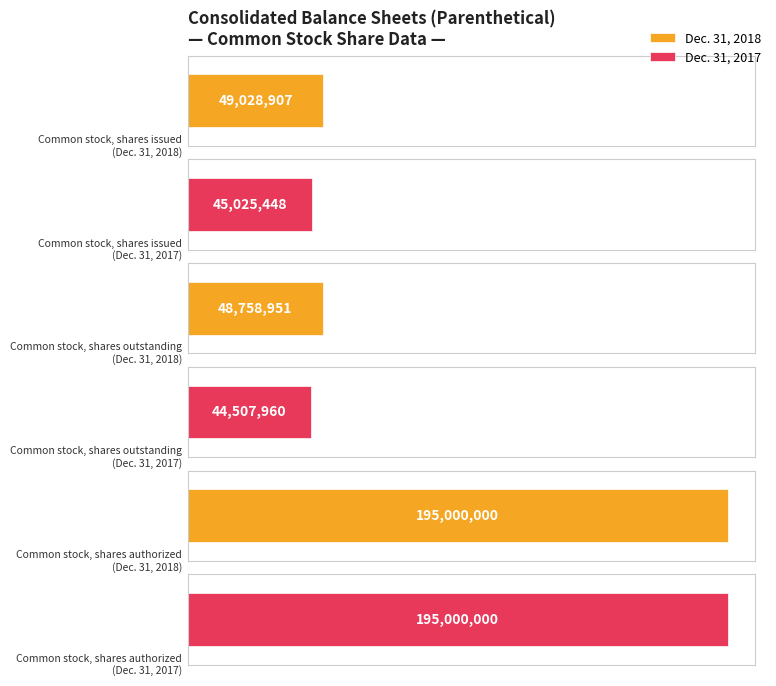

True or false: Dec. 31, 2017 has a value of 63694759 at Common stock,
shares issued.

False